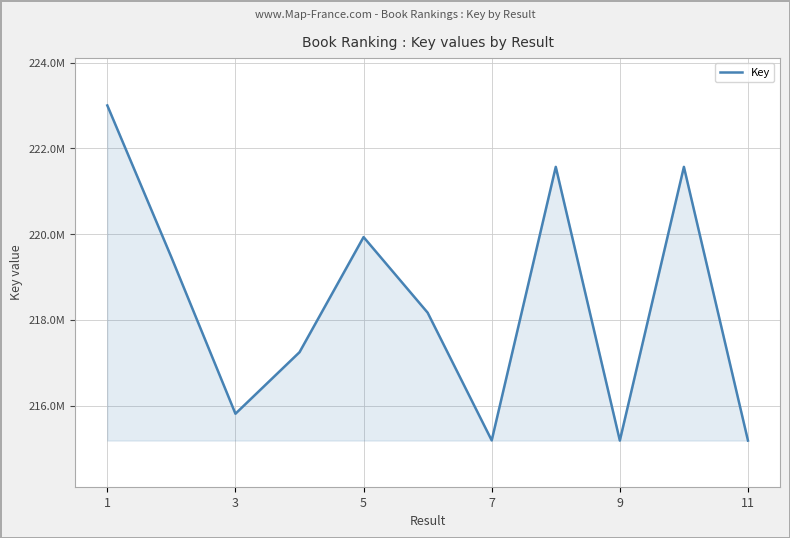

Is this an area chart (filled region under the line)?

Yes